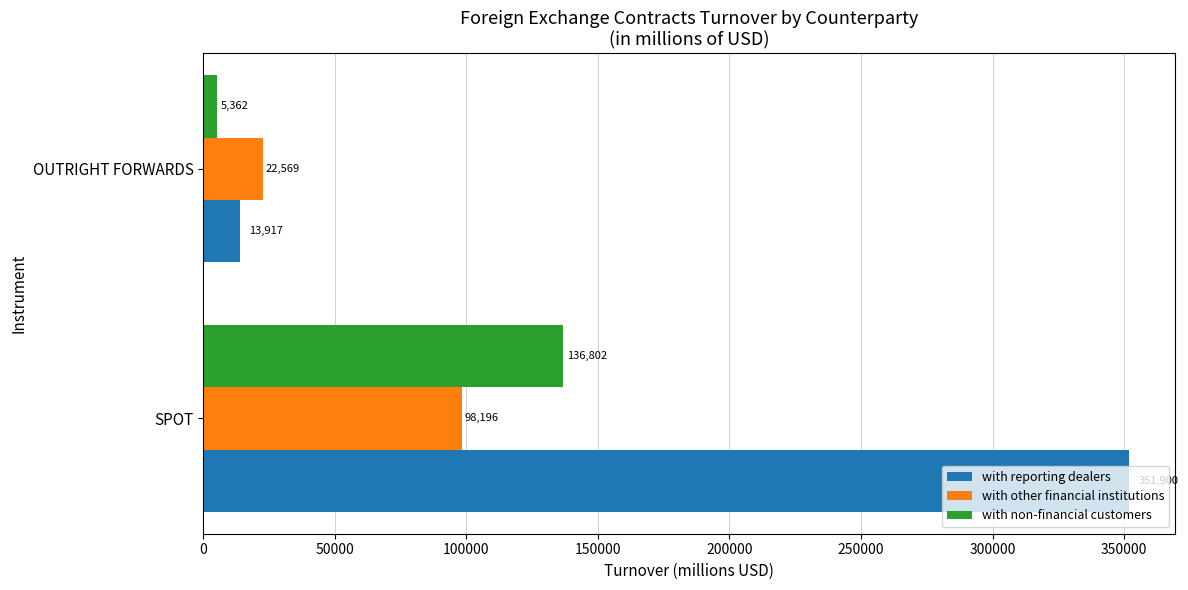

Which series has the largest total across all categories?

with reporting dealers